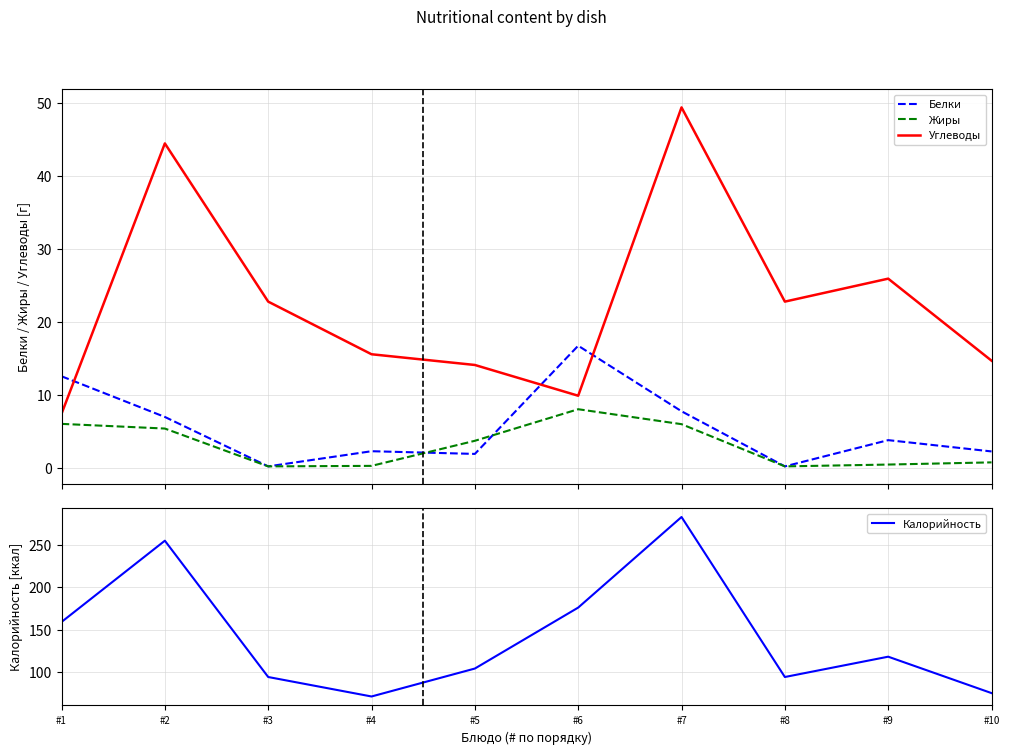

Reading right to left, transcribe all the data shown in this chart.

Белки: 2.2	3.8	0.2	7.8	16.8	1.9	2.3	0.2	7.0	12.6
Жиры: 0.8	0.5	0.2	6.0	8.0	3.7	0.3	0.2	5.4	6.0
Углеводы: 14.7	25.9	22.8	49.4	9.9	14.1	15.6	22.8	44.5	7.4
Калорийность: 75.0	118.0	94.0	283.0	176.0	104.0	71.0	94.0	255.0	159.0